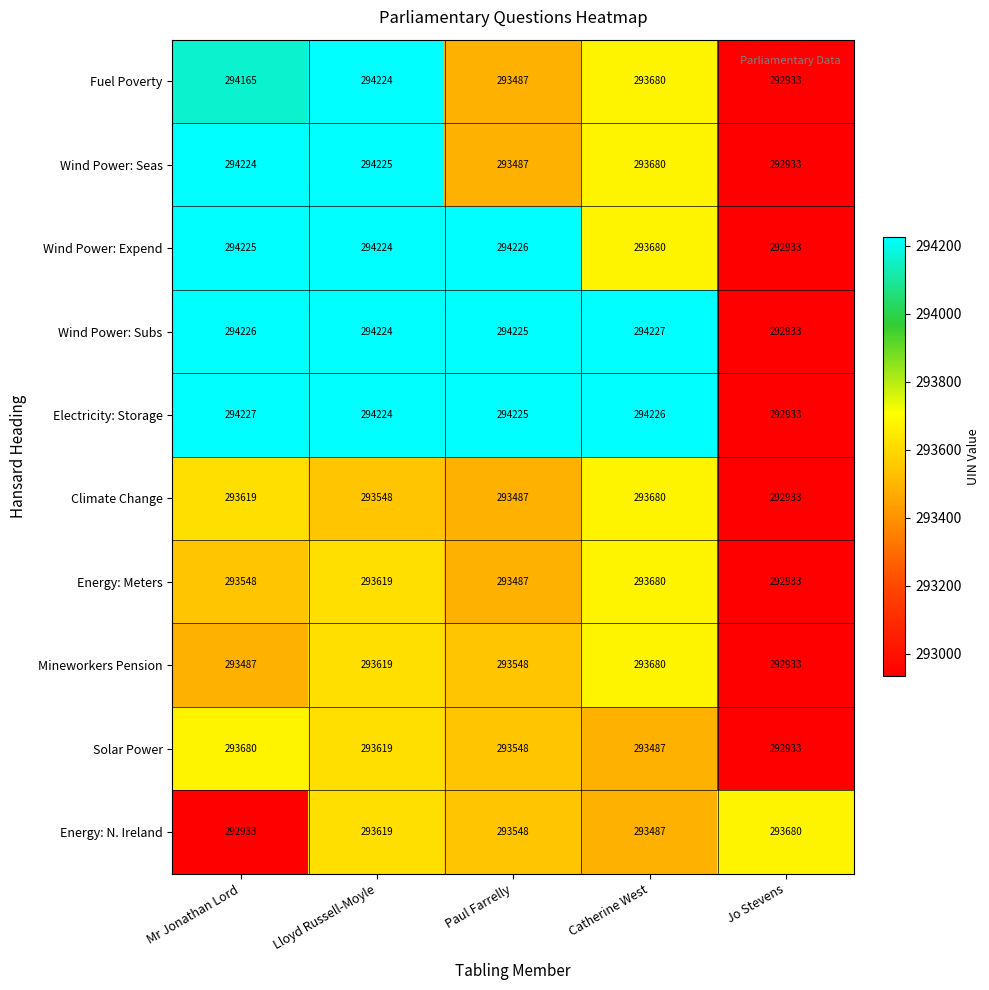

How many distinct data groups are displayed?

10